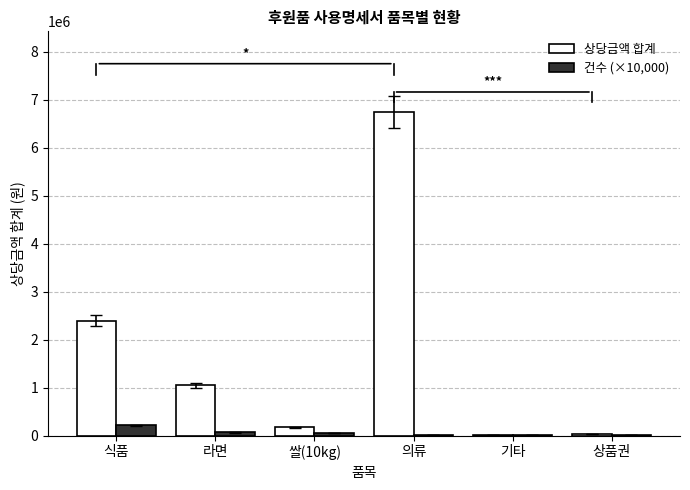

Where is 상당금액 합계 nearest to the value 3379150?

식품